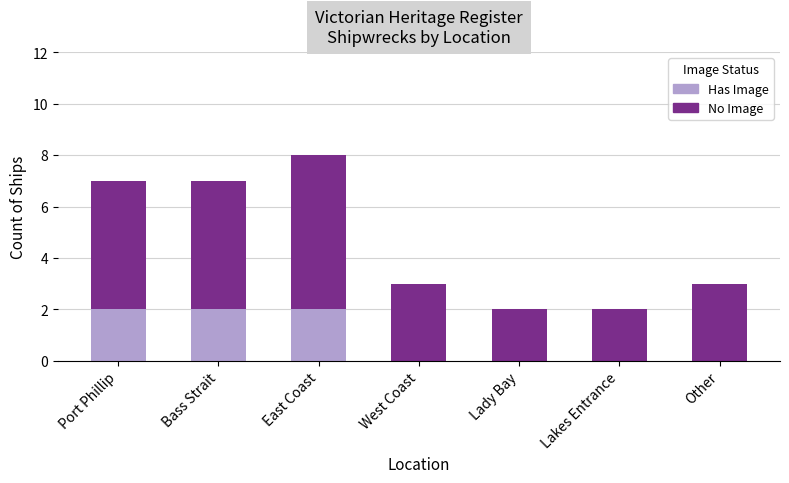

What is the sum of all Has Image values?

6